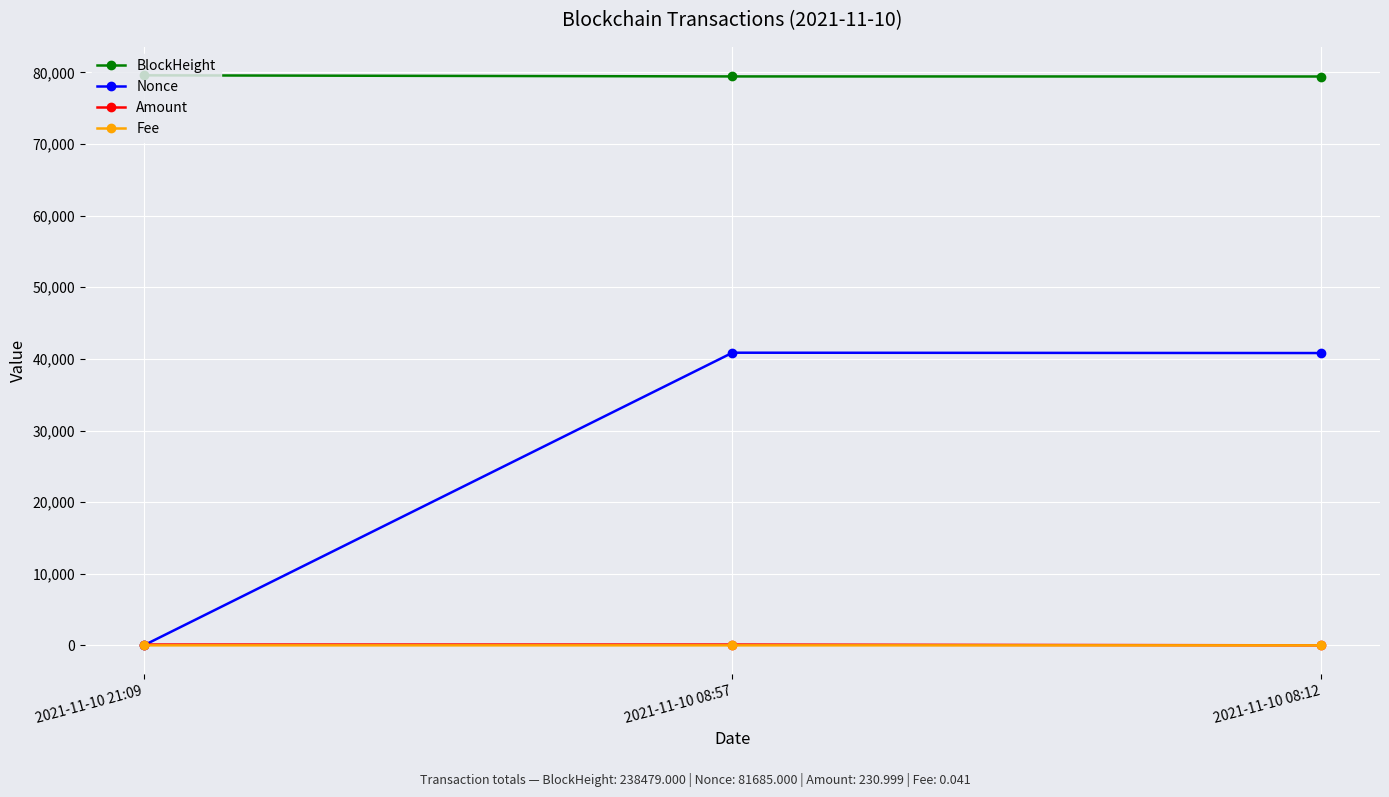

Does the chart display data point markers on the line(s)?

Yes